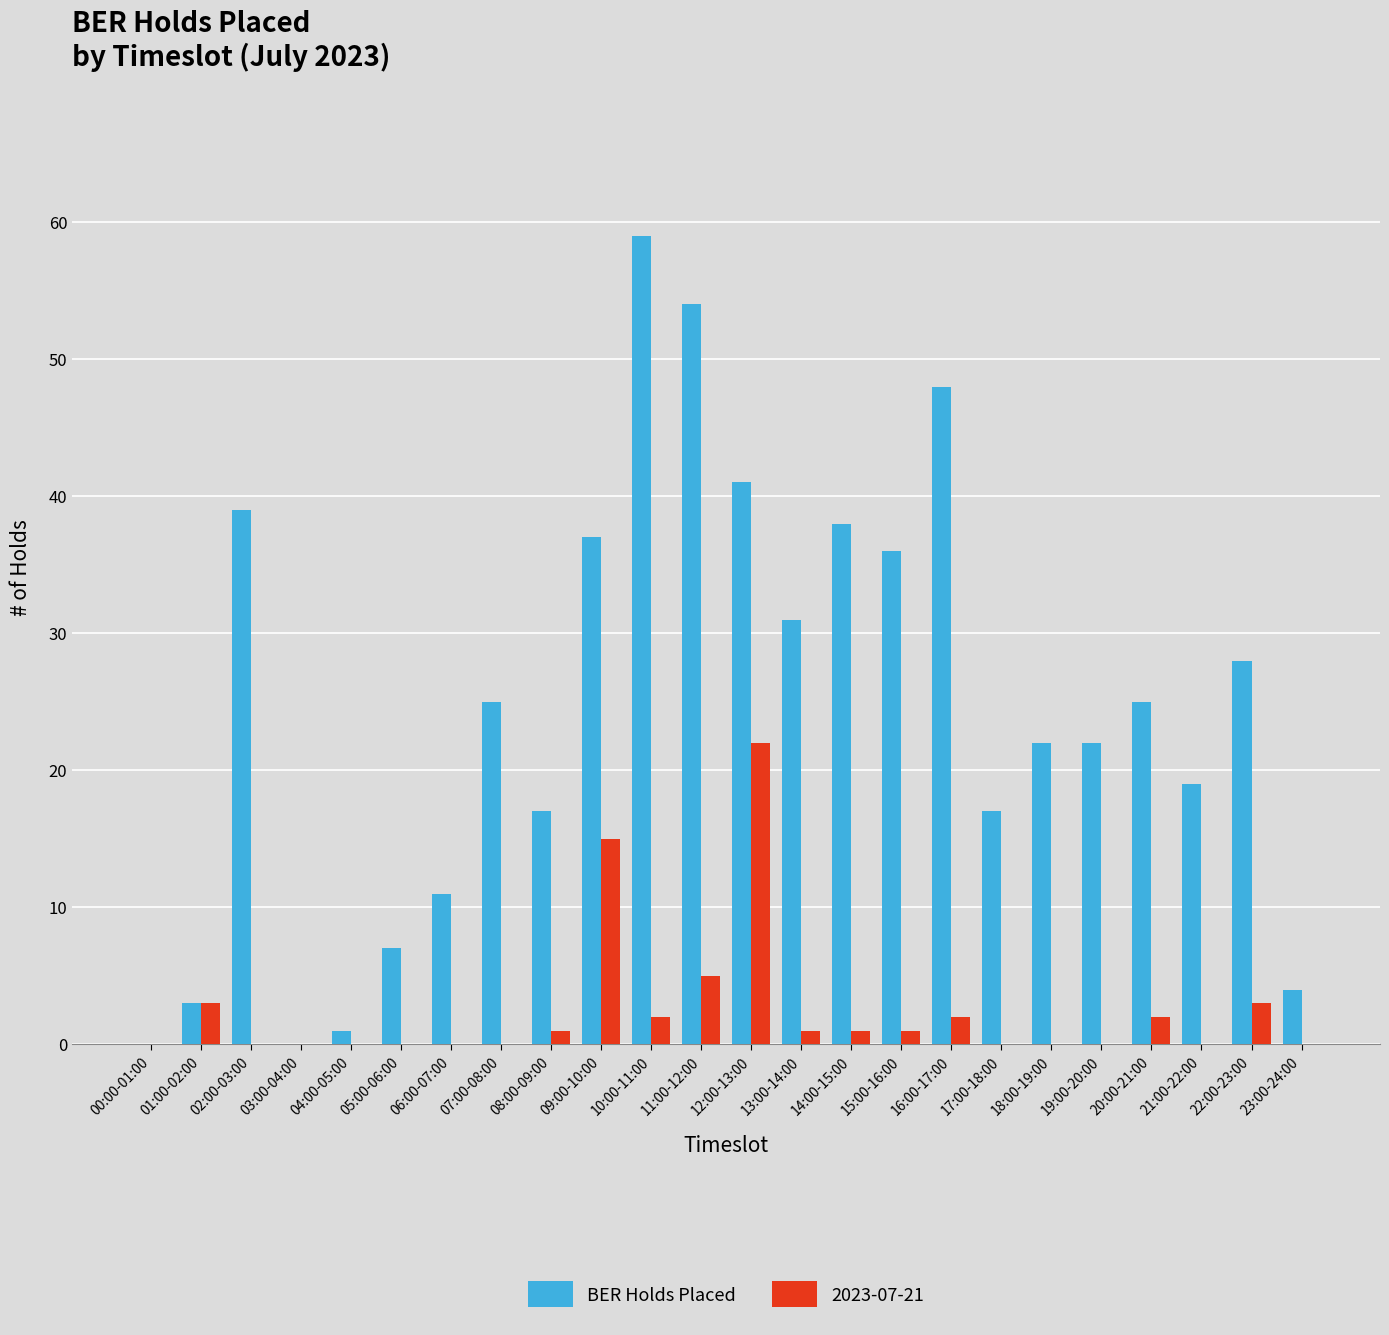

What is the sum of all BER Holds Placed values?

584